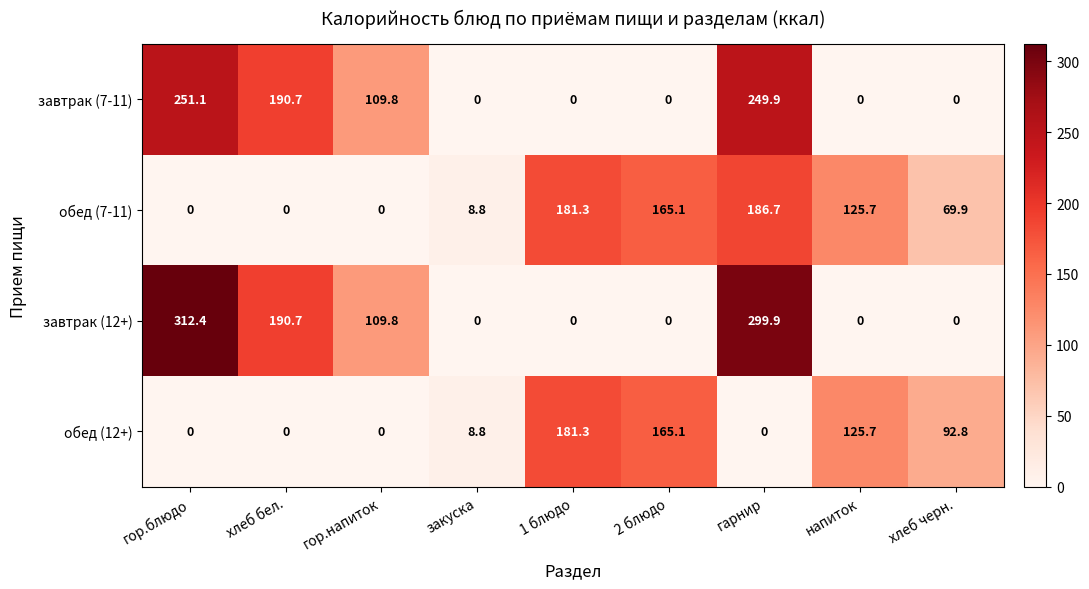

Rank the series by their average value, from highest to lowest.

завтрак (12+), завтрак (7-11), обед (7-11), обед (12+)